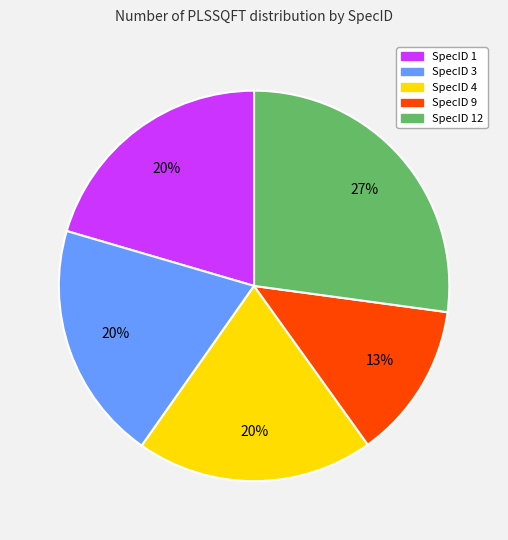

To the nearest percent, what is the average slice percentage?

20%